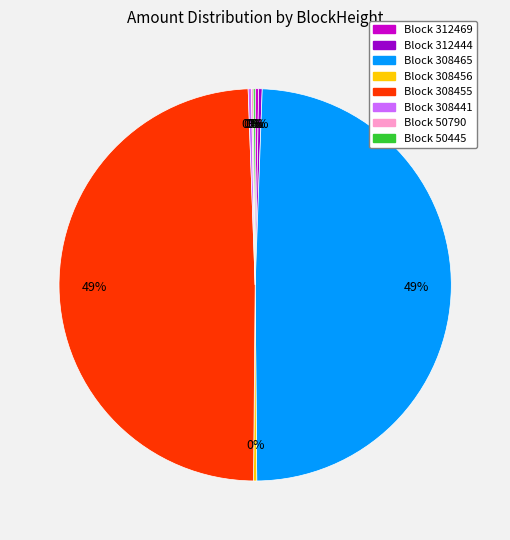

To the nearest percent, what is the average slice percentage?

12%